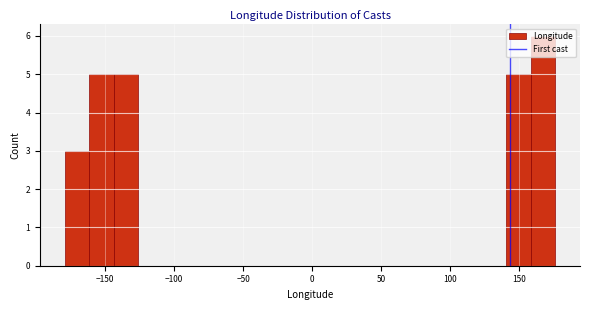

Read against the x-axis, roughly where is the centre of the tallest bar?

170